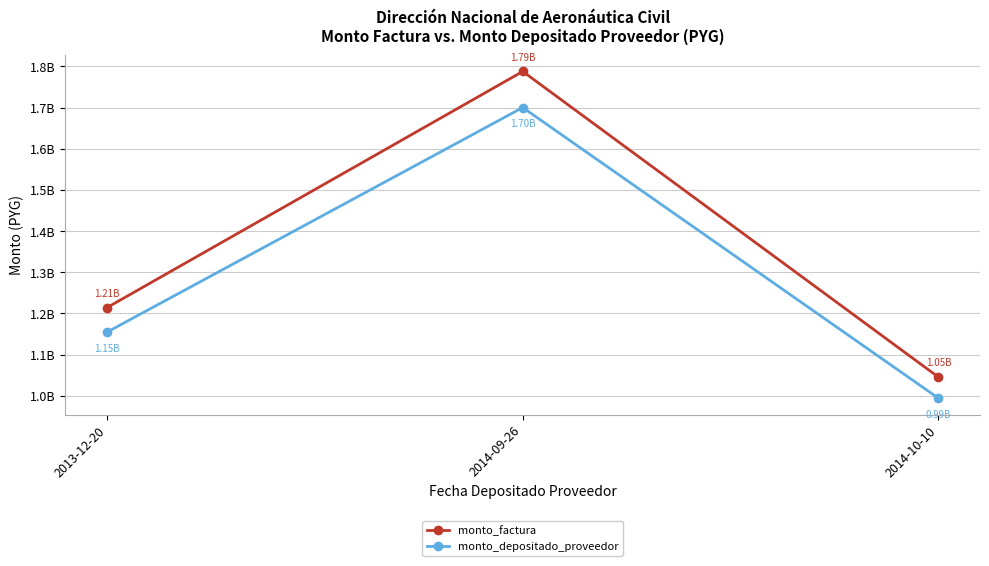

At which category is the sum across all series the highest?

2014-09-26